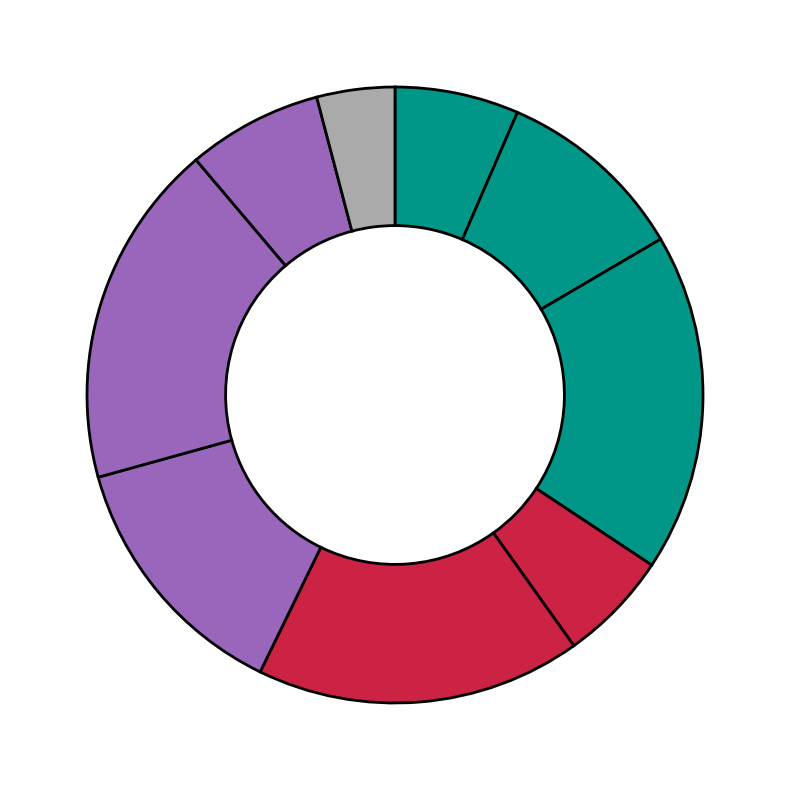

Which category has the biggest portion of the pie?

Atpur